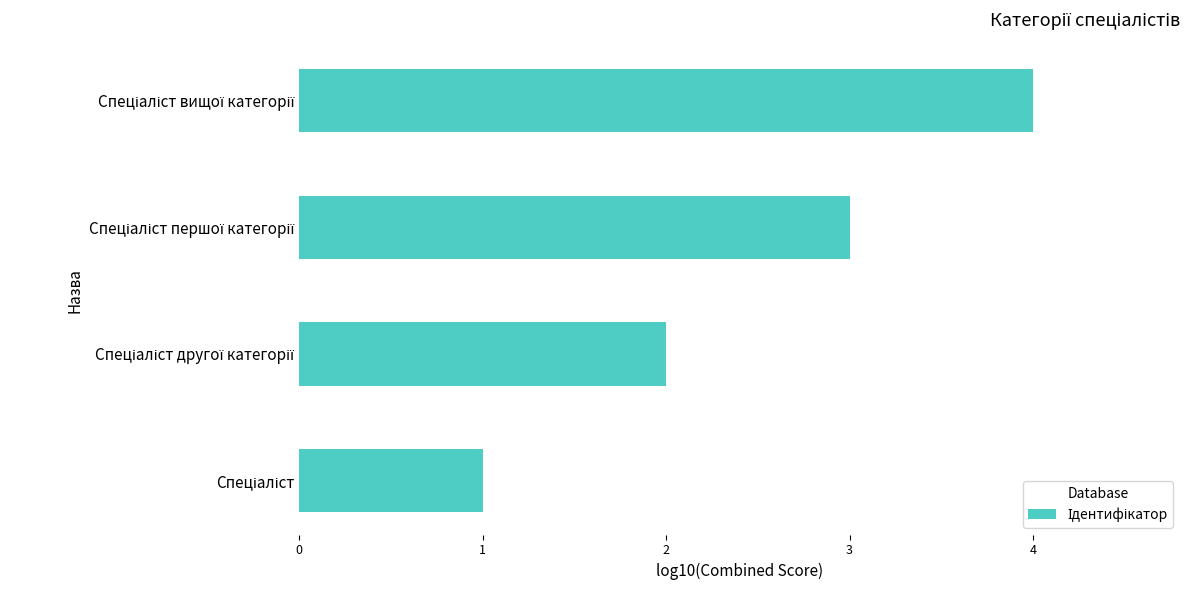

What is the difference between the maximum and minimum values?

3